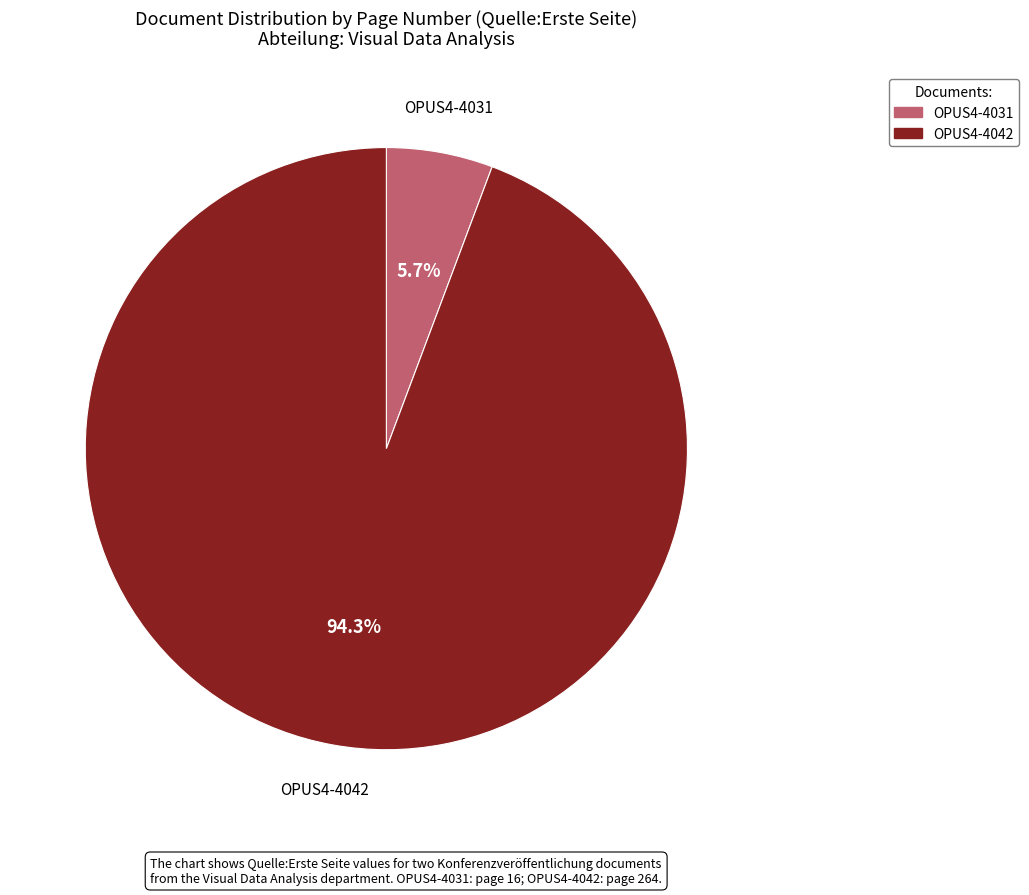

Rank the categories by value from highest to lowest.

OPUS4-4042, OPUS4-4031